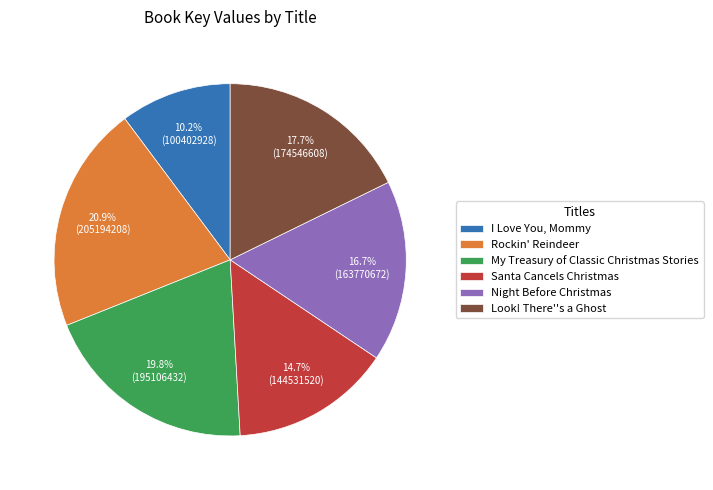

Rank the categories by value from highest to lowest.

Rockin' Reindeer, My Treasury of Classic Christmas Stories, Look! There''s a Ghost, Night Before Christmas, Santa Cancels Christmas, I Love You, Mommy